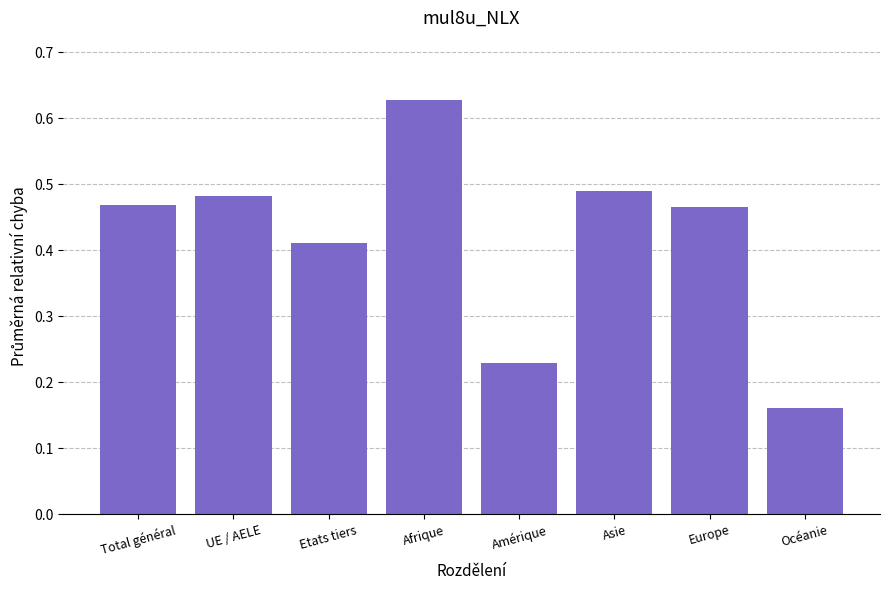

True or false: the data shows 0.6 at Etats tiers.

False